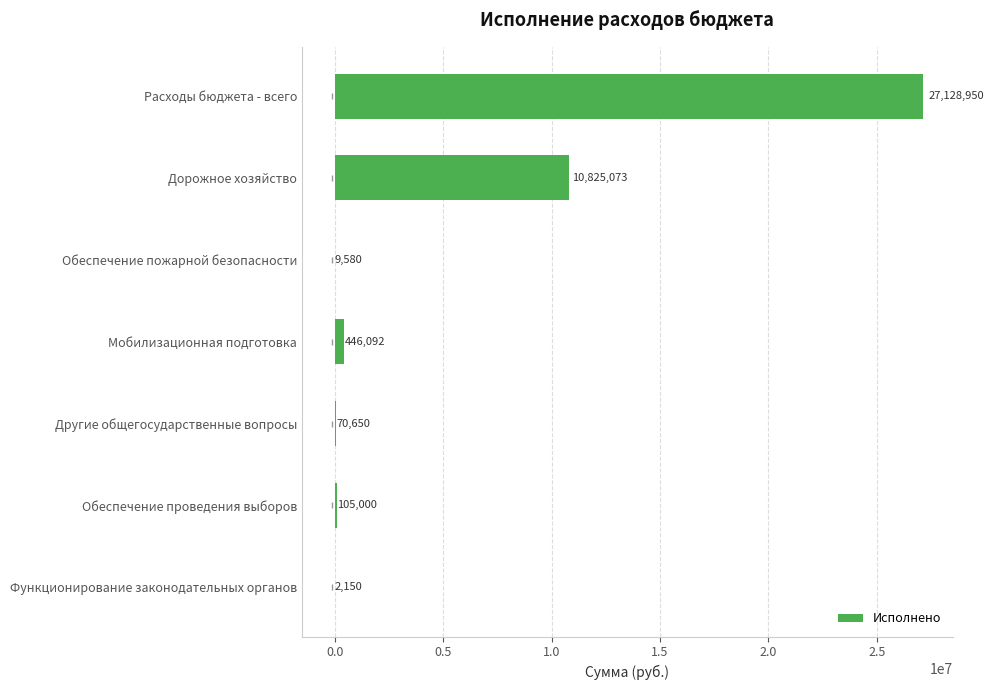

The chart shows a value of 10825072.6 at Дорожное хозяйство. True or false?

True